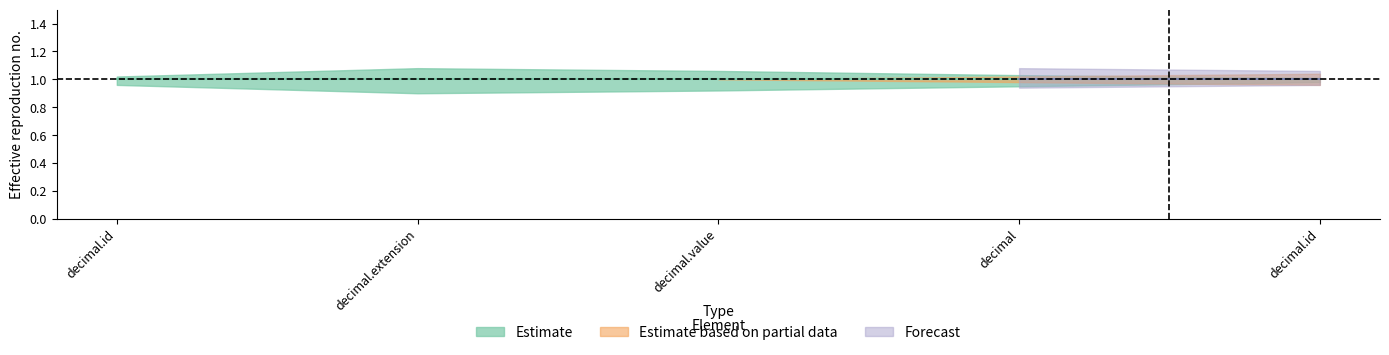

What is the total value across all series at decimal.extension?

1